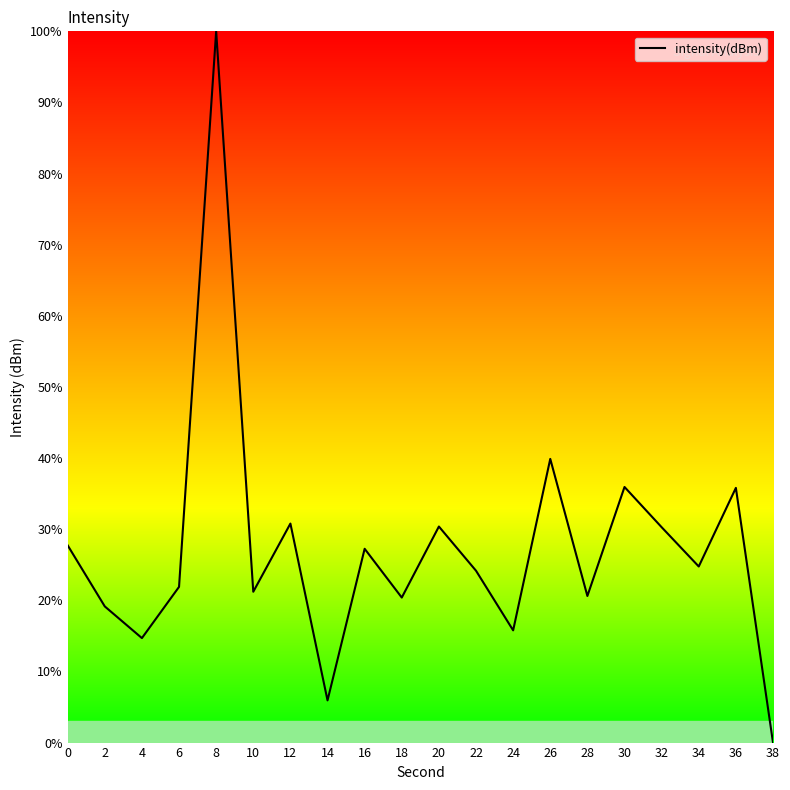

Approximately how many times larger is the value at 28 compared to 30?

0.6